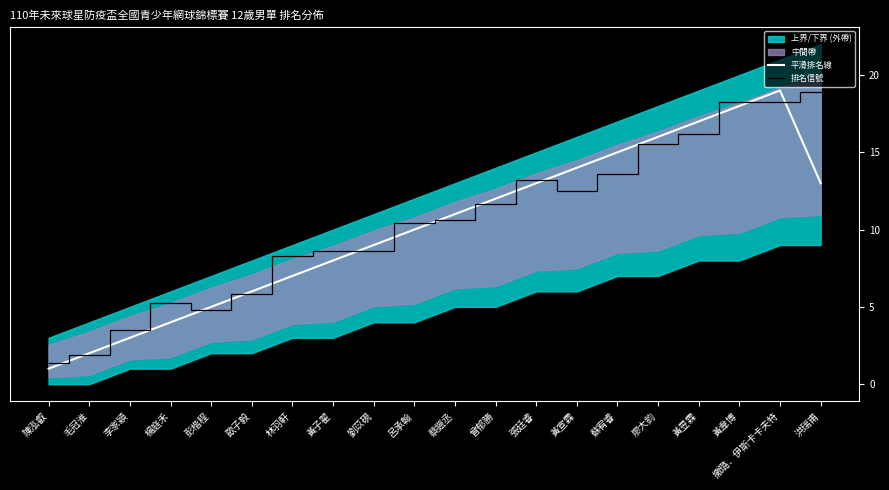

Reading left to right, what are all the values shown in this chart?

平滑排名線: 1.0	2.0	3.0	4.0	5.0	6.0	7.0	8.0	9.0	10.0	11.0	12.0	13.0	14.0	15.0	16.0	17.0	18.0	19.0	13.0
排名信號: 1.4	1.9	3.5	5.2	4.8	5.8	8.3	8.6	8.6	10.4	10.6	11.6	13.2	12.5	13.6	15.6	16.2	18.3	18.3	18.9